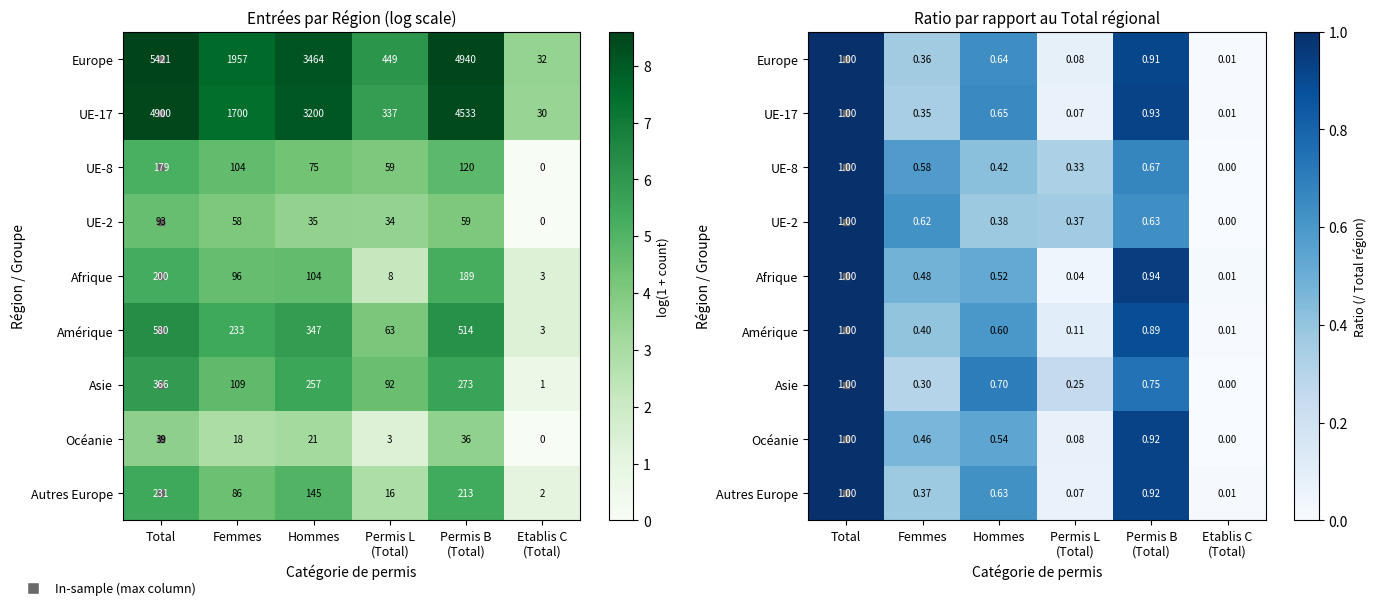

List the labels in order of Autres Europe value, largest first.

Total, Permis B (Total), Hommes, Femmes, Permis L (Total), Etablis C (Total)